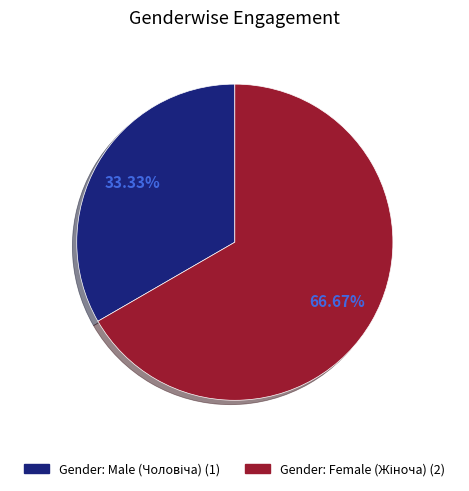

Does any single category account for the majority?

Yes